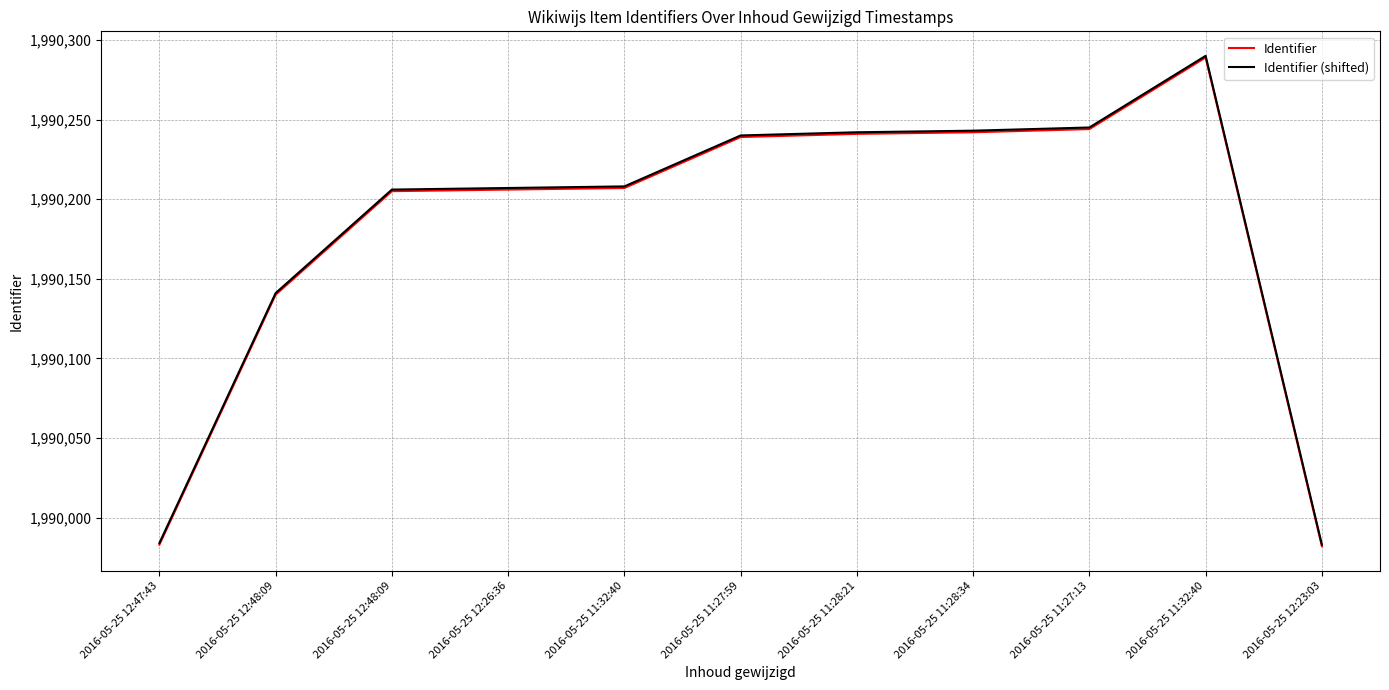

What is the difference between the highest and lowest values at 2016-05-25 11:27:13?

1